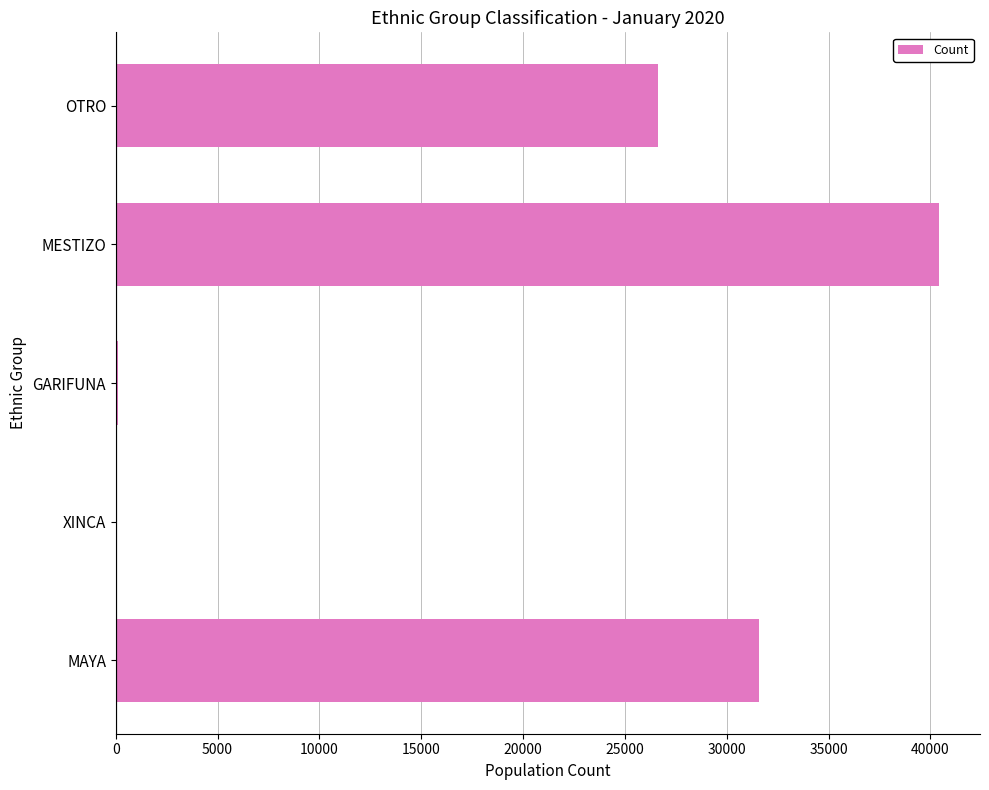

How many data points does each series have?

5